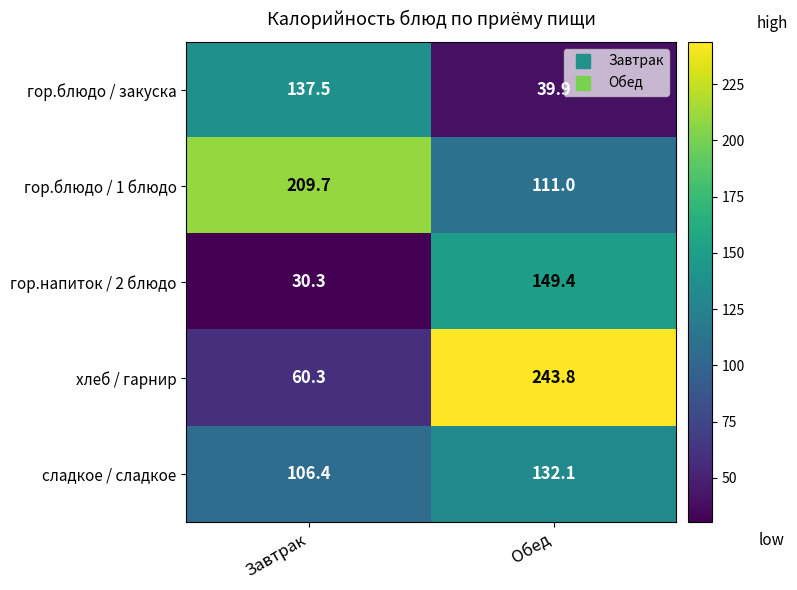

Rank the series by their maximum value, from lowest to highest.

сладкое / сладкое, гор.блюдо / закуска, гор.напиток / 2 блюдо, гор.блюдо / 1 блюдо, хлеб / гарнир